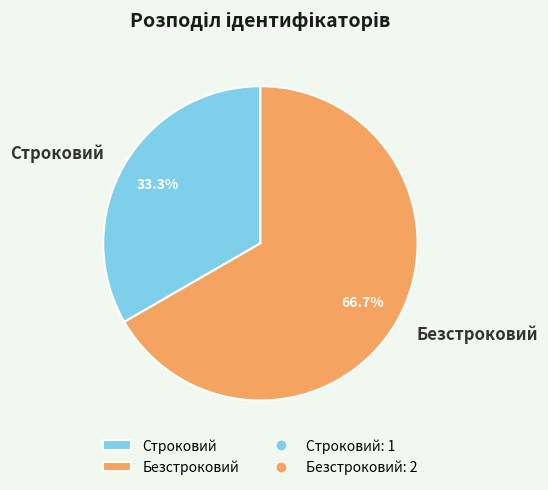

To the nearest percent, what is the combined percentage of Безстроковий and Строковий?

100%